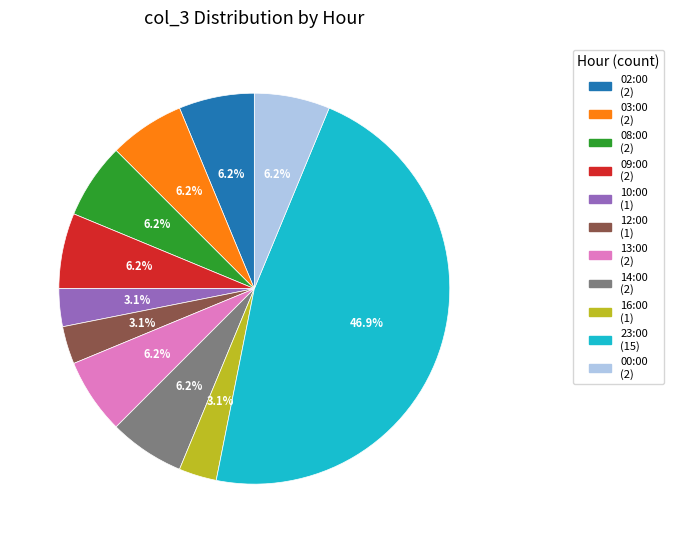

True or false: 00:00 accounts for 6% of the total.

True